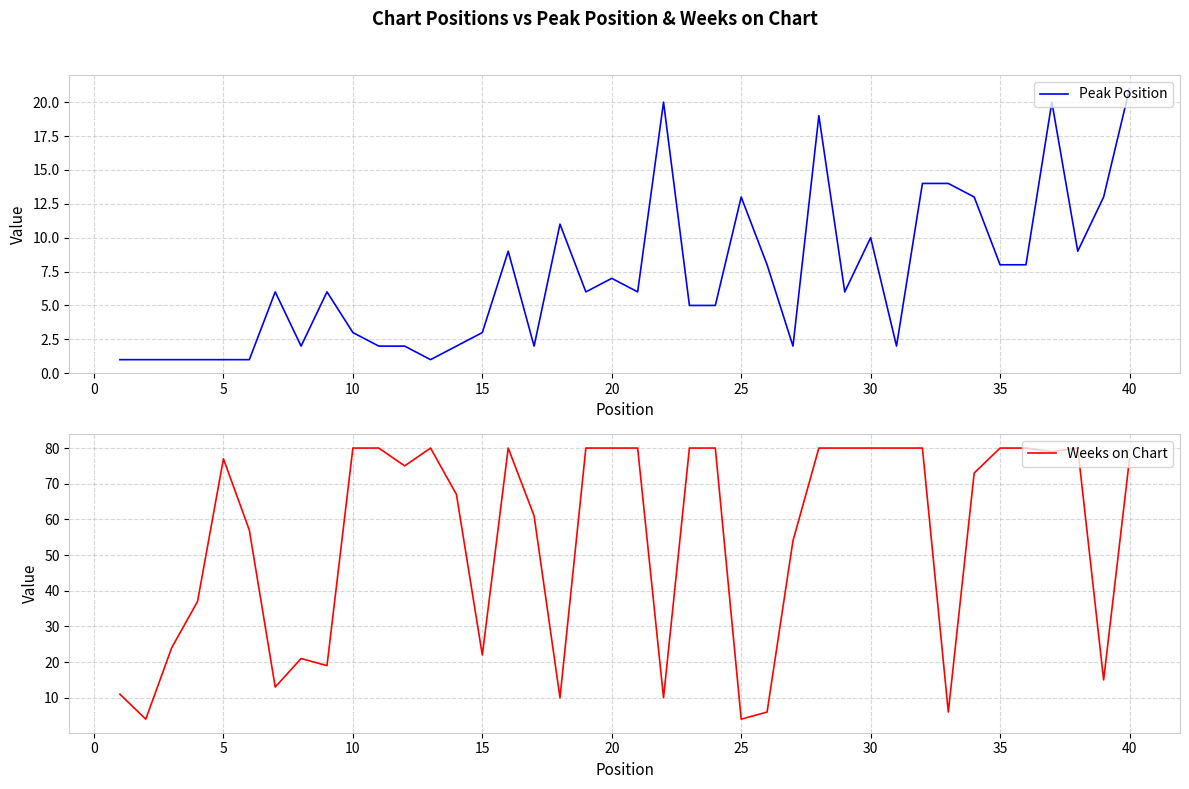

At which category does Weeks on Chart reach its first local peak?

5